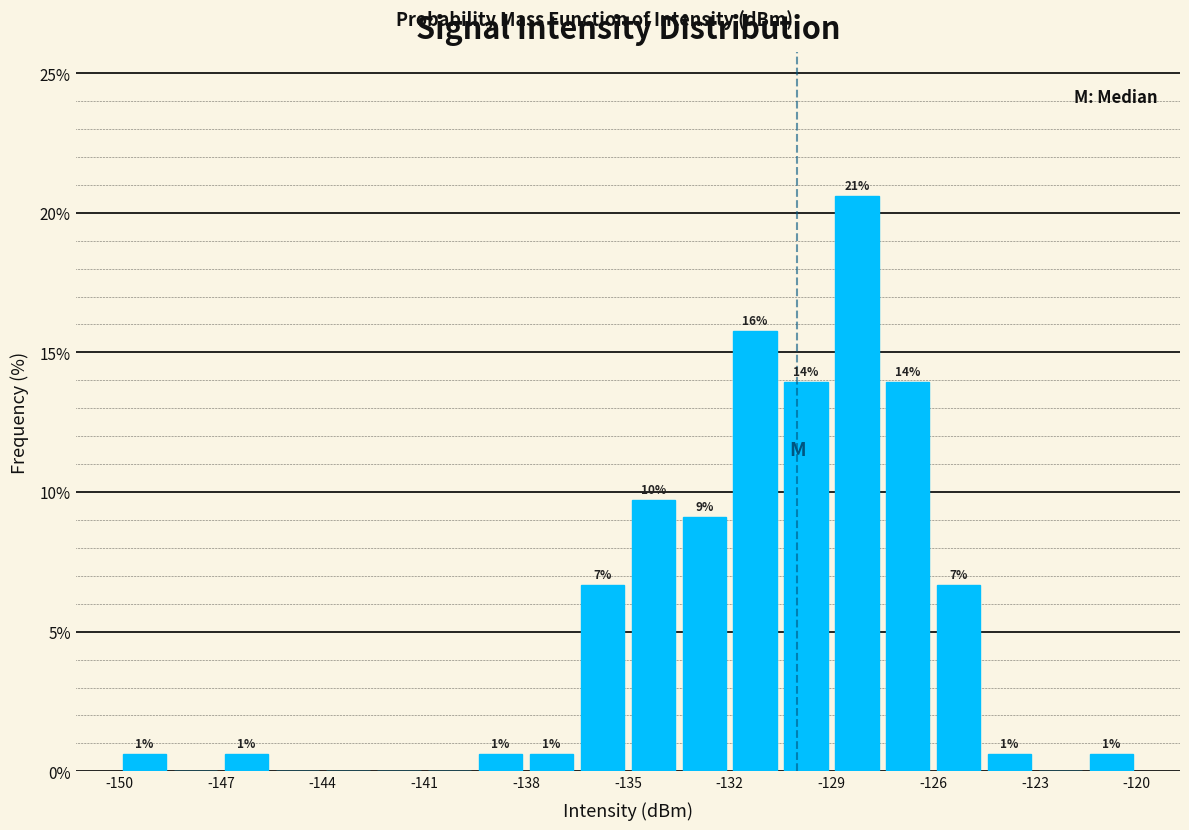

Read against the x-axis, roughly where is the centre of the tallest bar?

-128.5